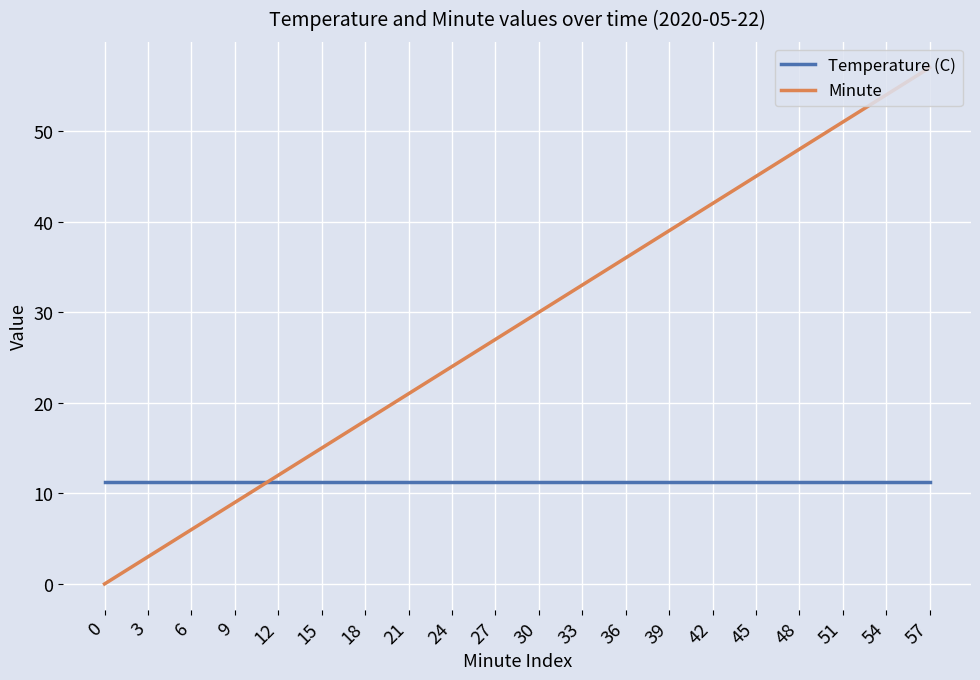

The Minute series shows 37.0 at 24. True or false?

False